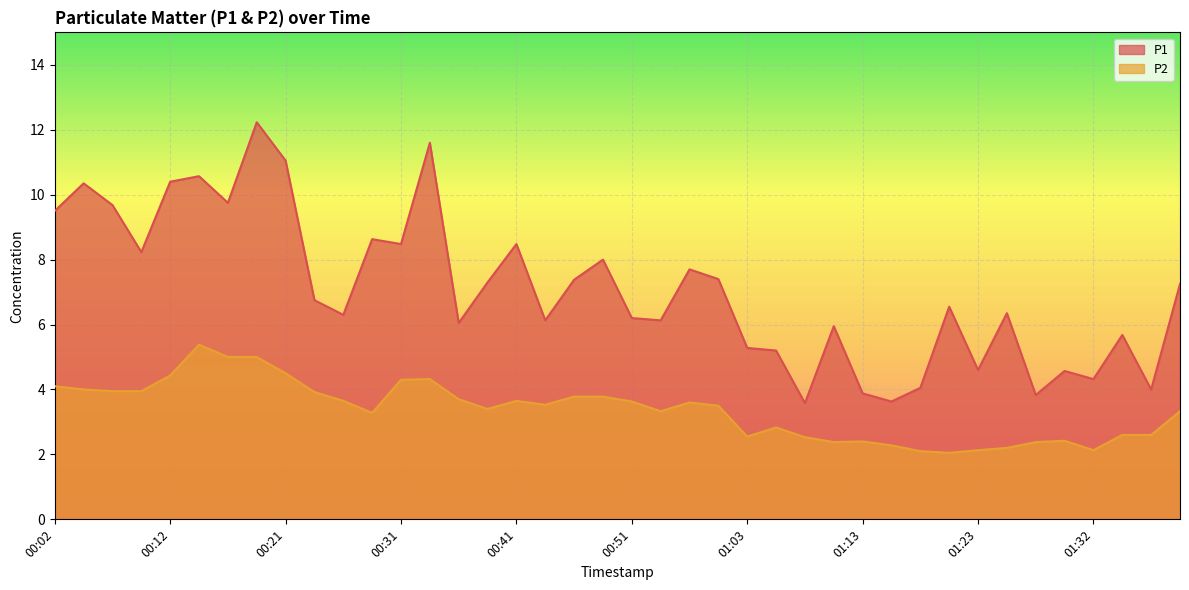

List the series in order of their overall mean, highest first.

P1, P2